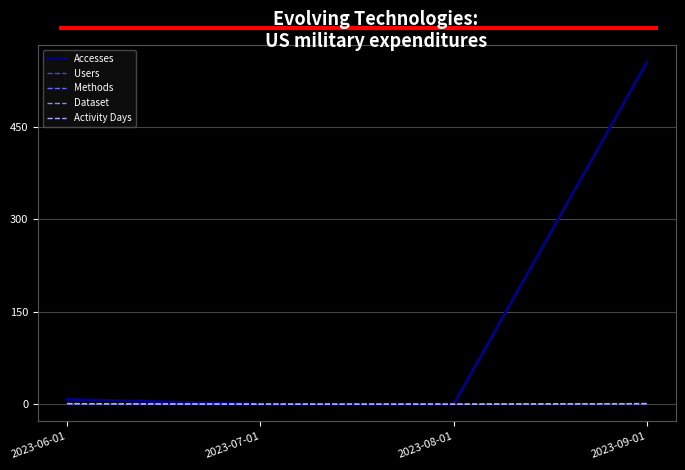

Which series changed the most between 2023-07-01 and 2023-08-01?

Accesses